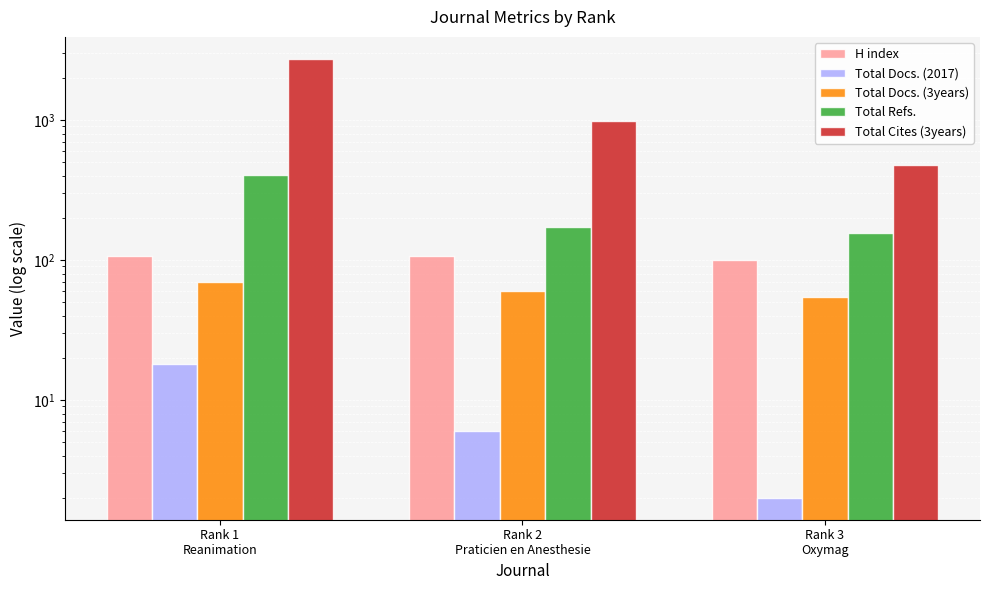

Rank the series by their maximum value, from highest to lowest.

Total Cites (3years), Total Refs., H index, Total Docs. (3years), Total Docs. (2017)